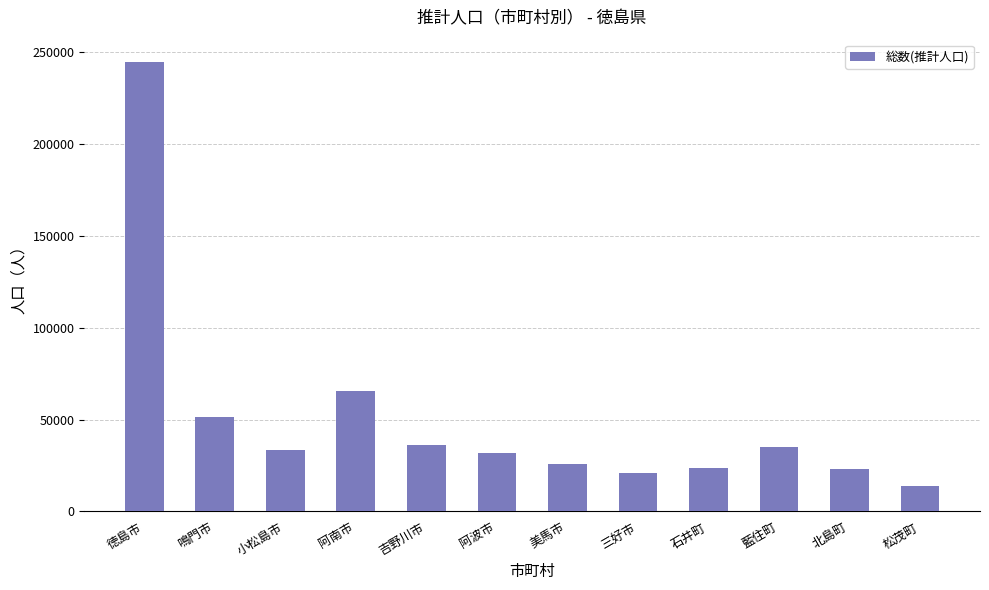

What is the greatest value displayed?

244426